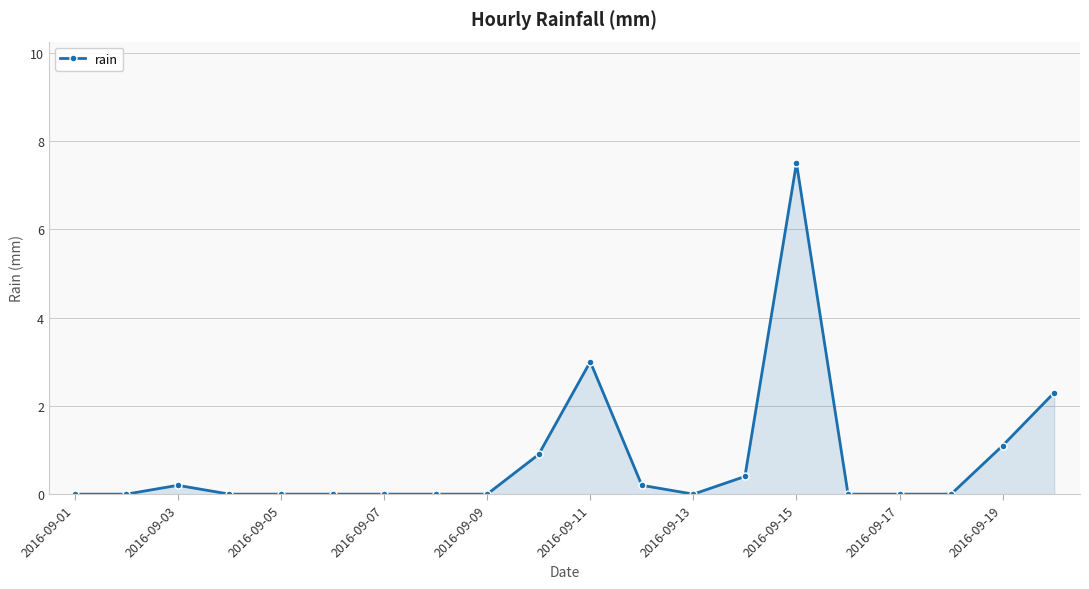

What is the difference between the second highest and second lowest values?

3.0